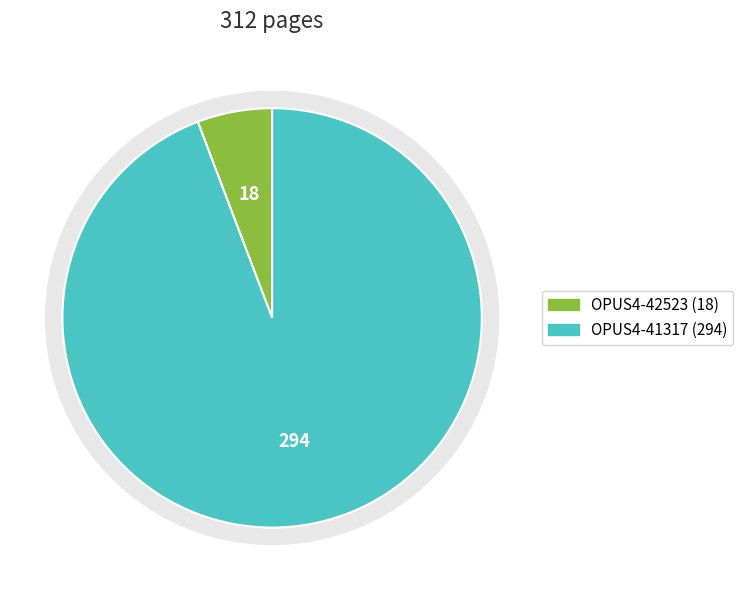

To the nearest percent, what is the combined percentage of OPUS4-41317 and OPUS4-42523?

100%